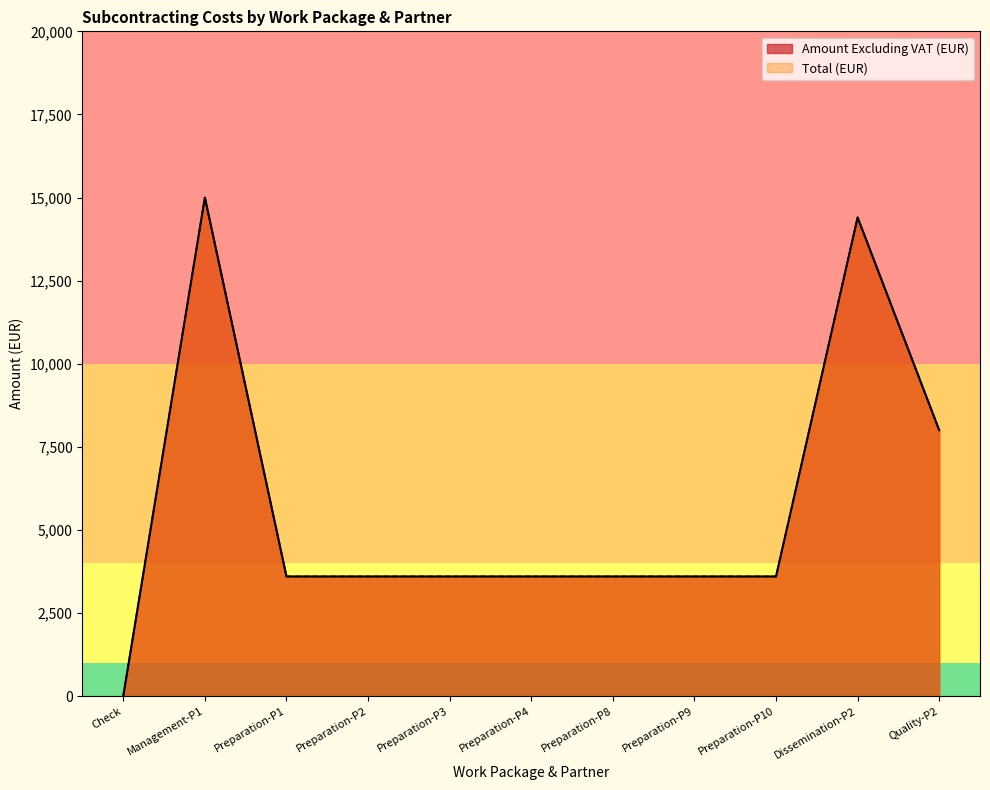

At which label does Total (EUR) first exceed 3600?

Management-P1